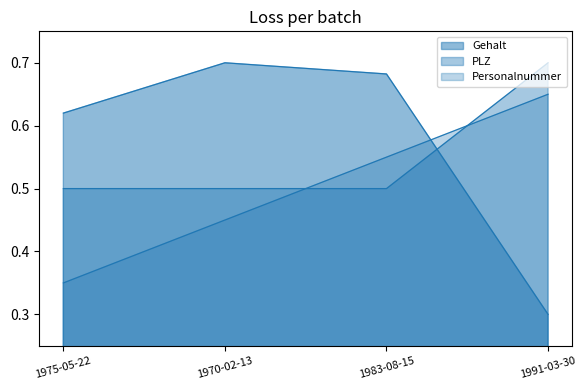

At 1975-05-22, list the series in order from smallest to largest.

Personalnummer, PLZ, Gehalt